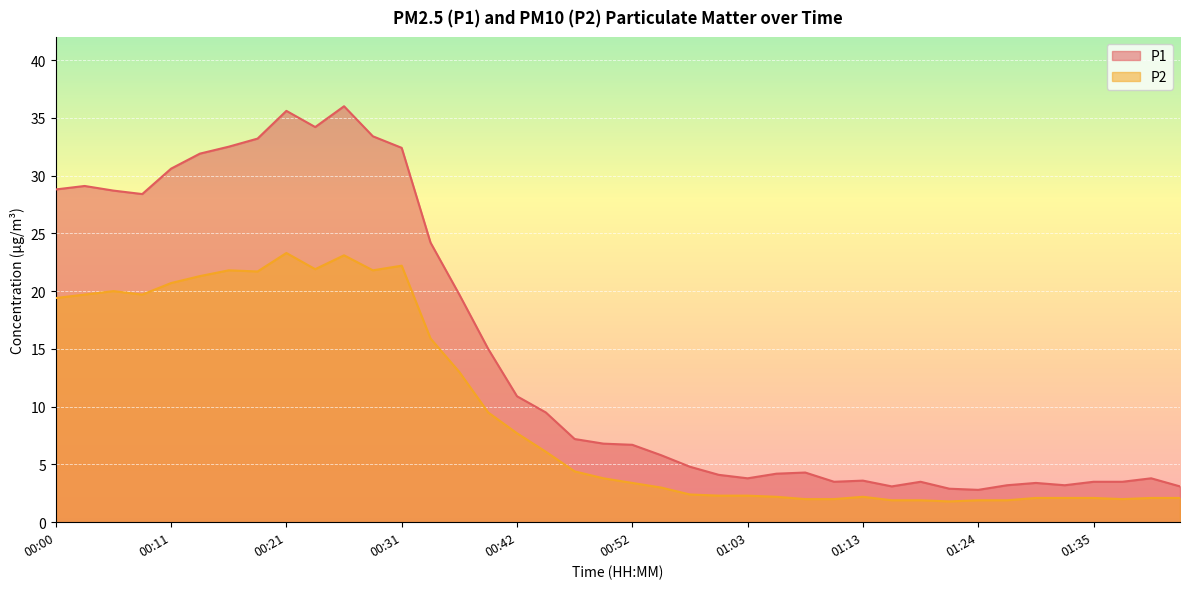

The P1 series shows 1.5 at 00:50. True or false?

False